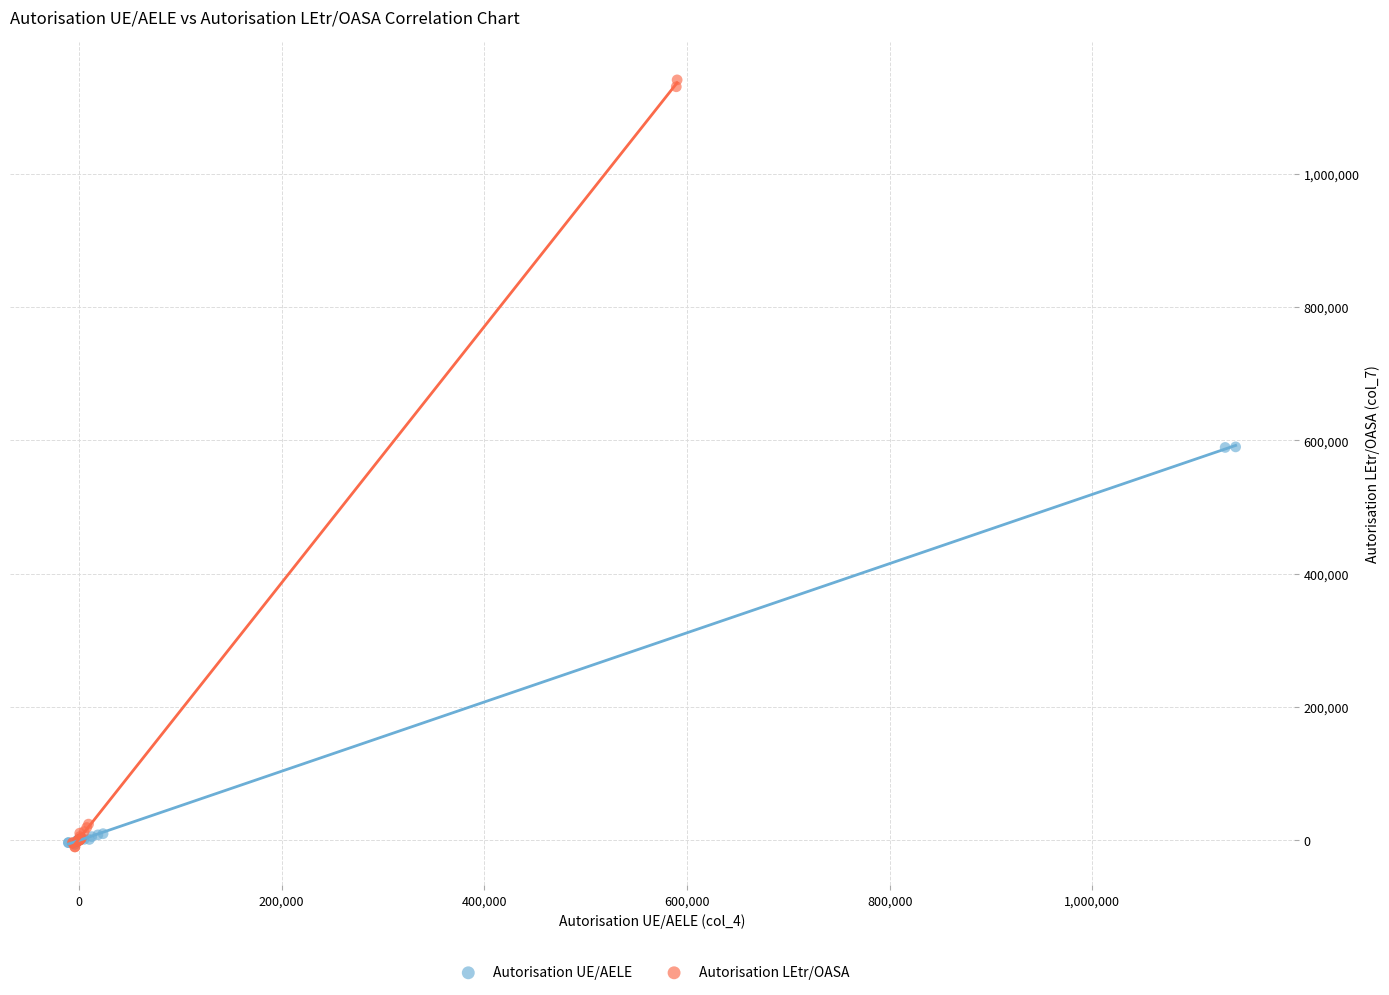

Which series has the largest Y range (max minus min)?

Autorisation LEtr/OASA